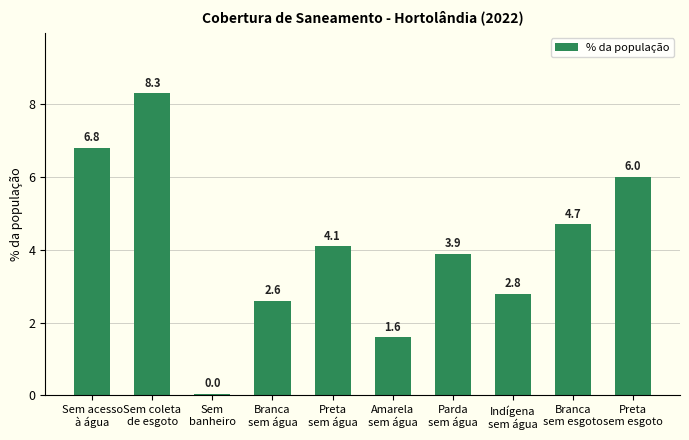

How many categories are shown in the chart?

10